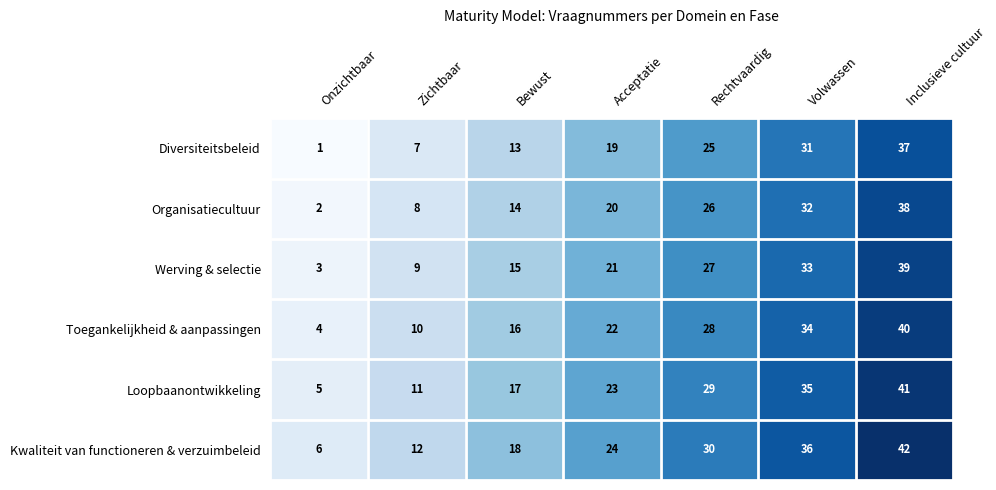

At which category is the sum across all series the highest?

Inclusieve cultuur